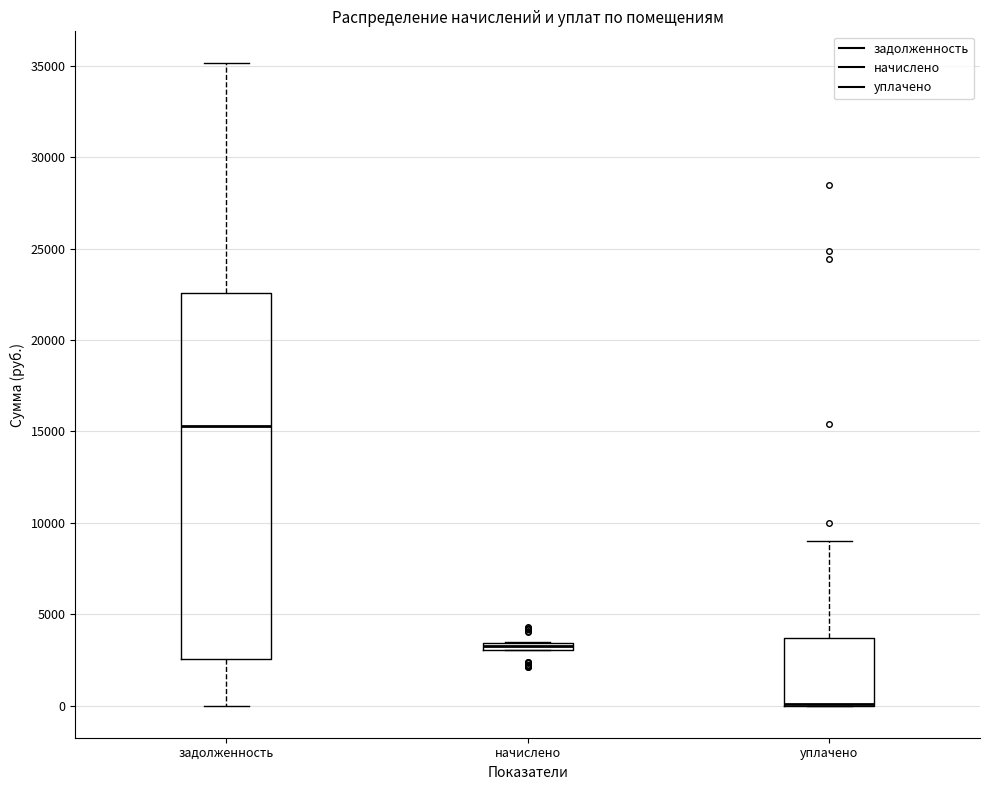

Where does the upper whisker of the box for уплачено end on the y-axis? The values are not printed on the chart, so give them approximately, as read against the axis.

9000